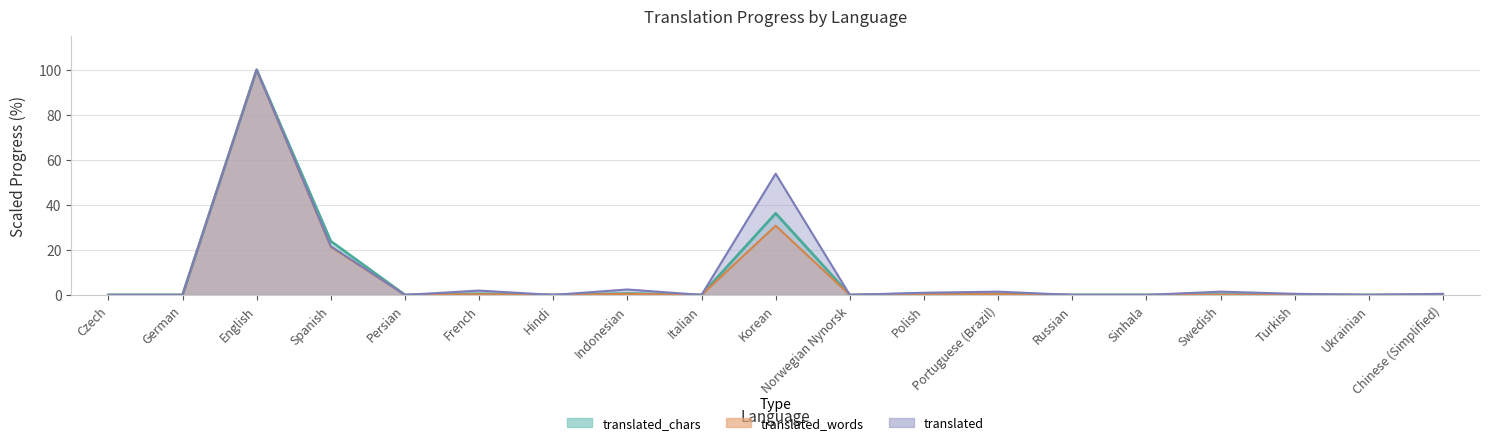

What is the label of the 13th point from the left?

Portuguese (Brazil)